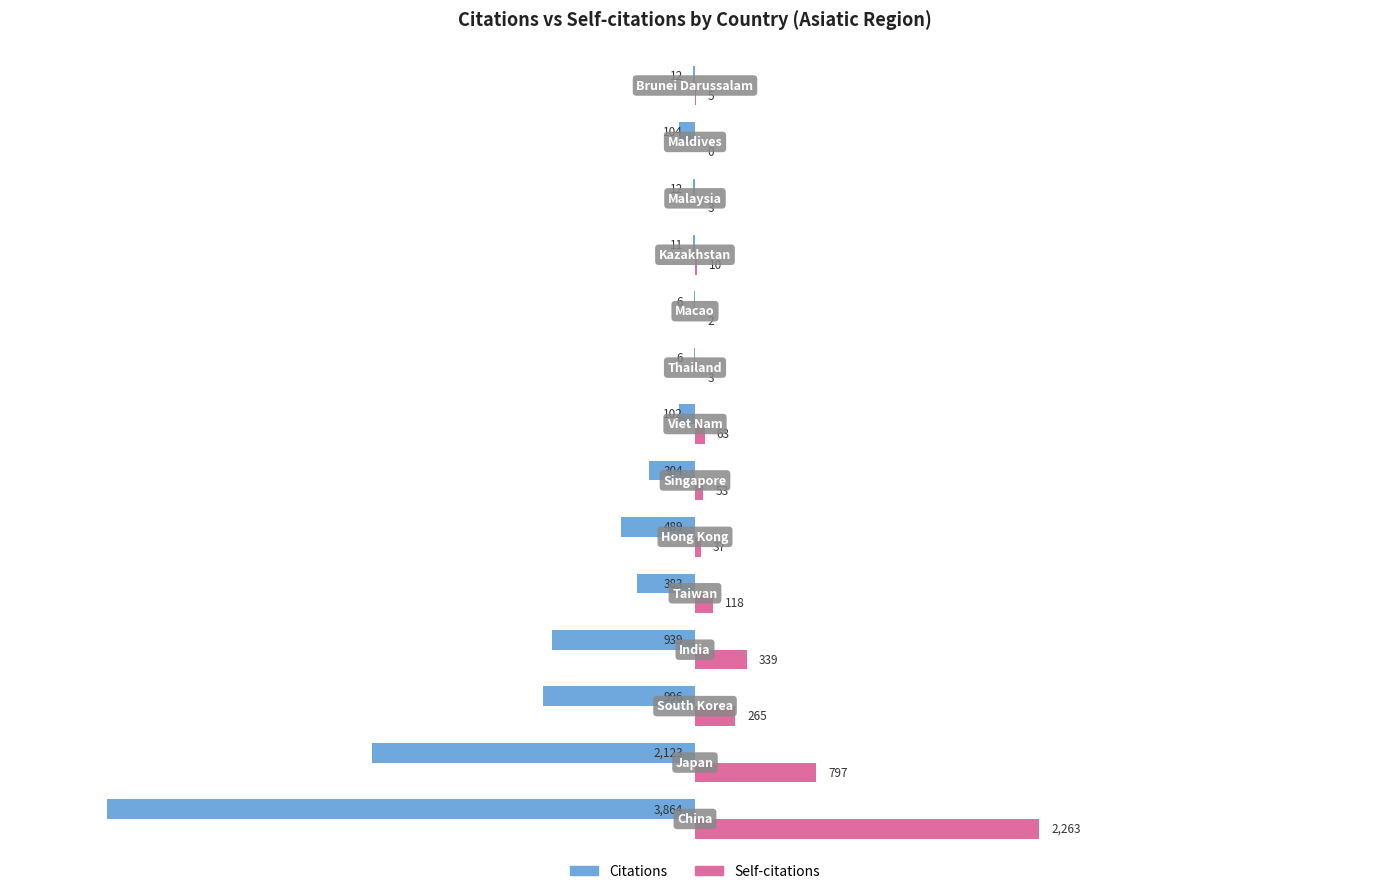

What is the sum of all Citations values?

-9351